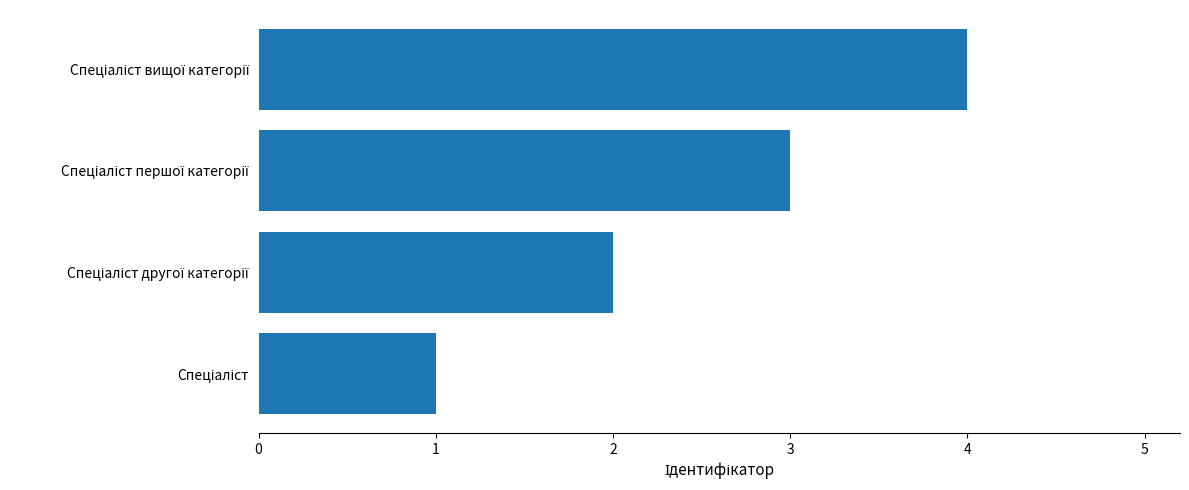

What is the sum of all values?

10